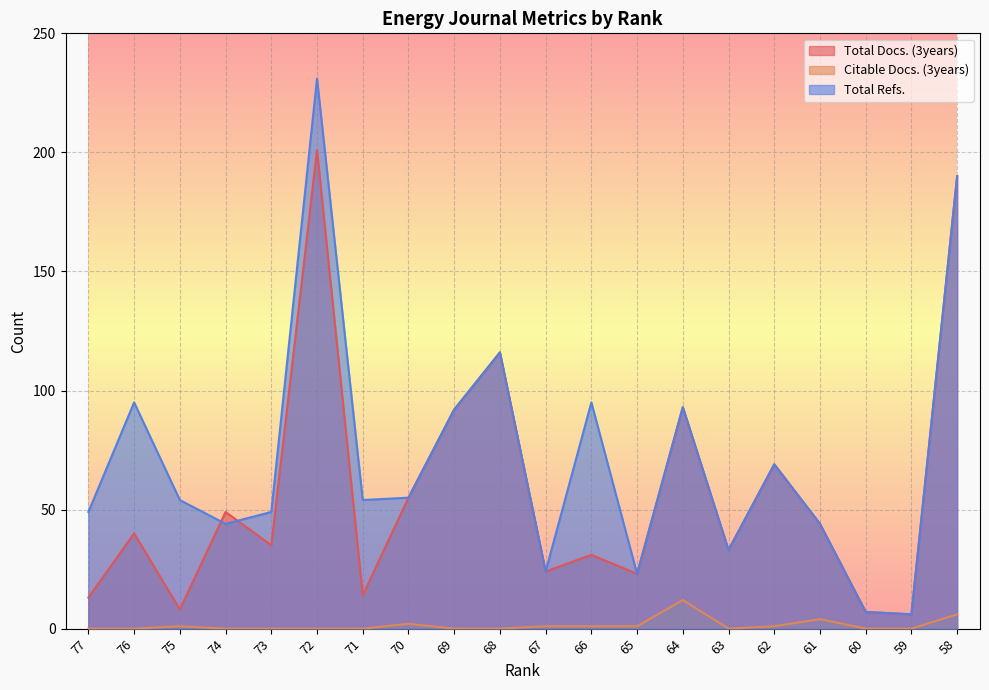

Rank the series by their average value, from highest to lowest.

Total Refs., Total Docs. (3years), Citable Docs. (3years)